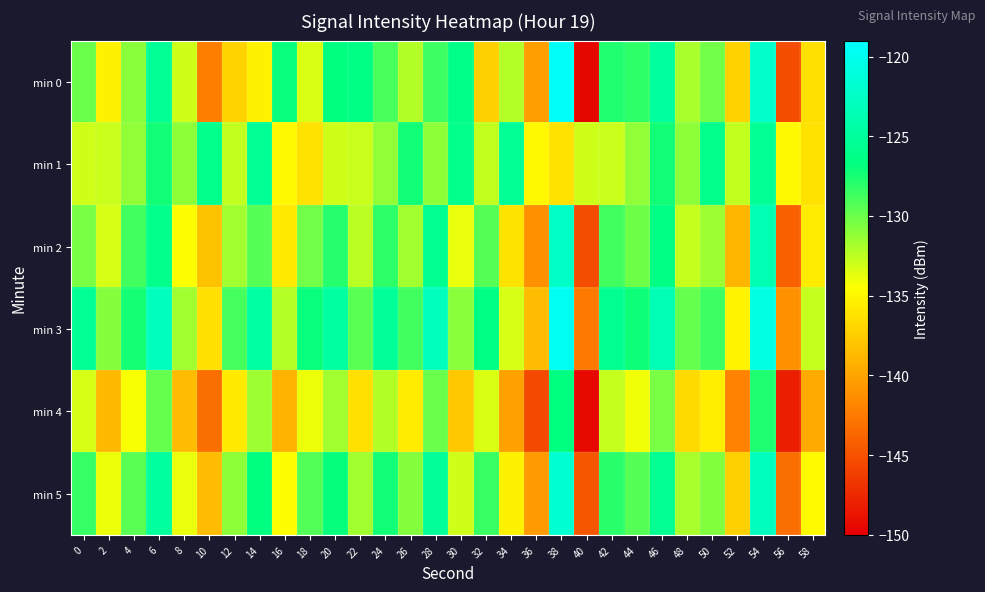

Rank the series by their maximum value, from highest to lowest.

min 0, min 3, min 5, min 2, min 1, min 4